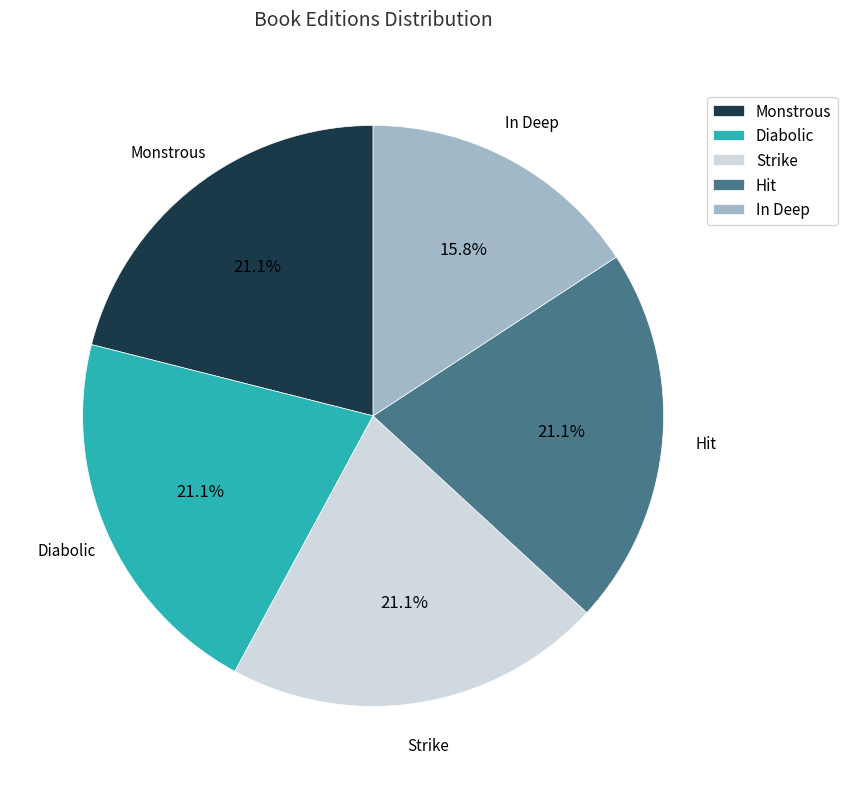

Does Diabolic represent more than half of the total?

No